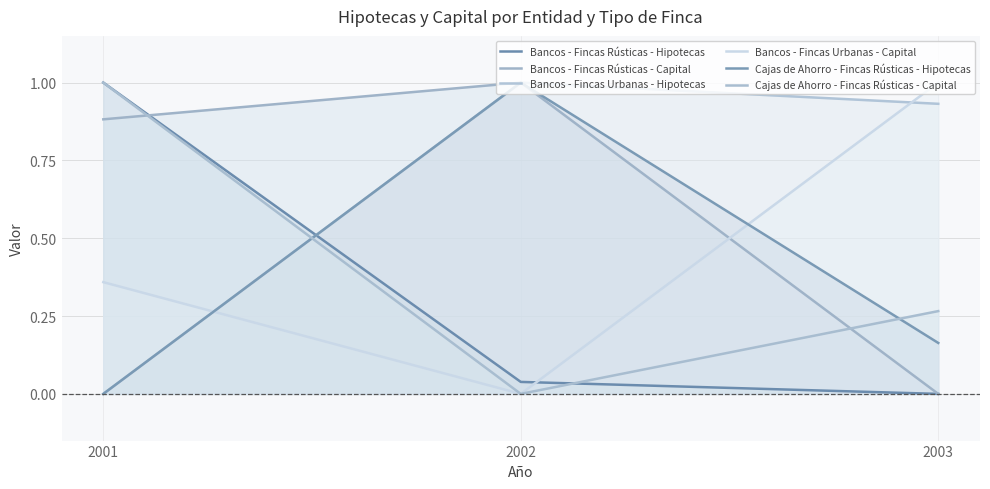

True or false: Bancos - Fincas Urbanas - Capital has a value of 0.4 at 2001.

True